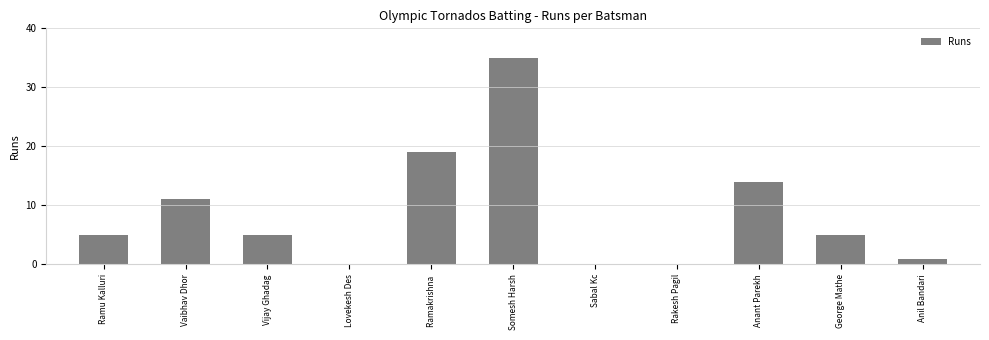

What is the sum of the values at Vijay Ghadag and Vaibhav Dhor?

16